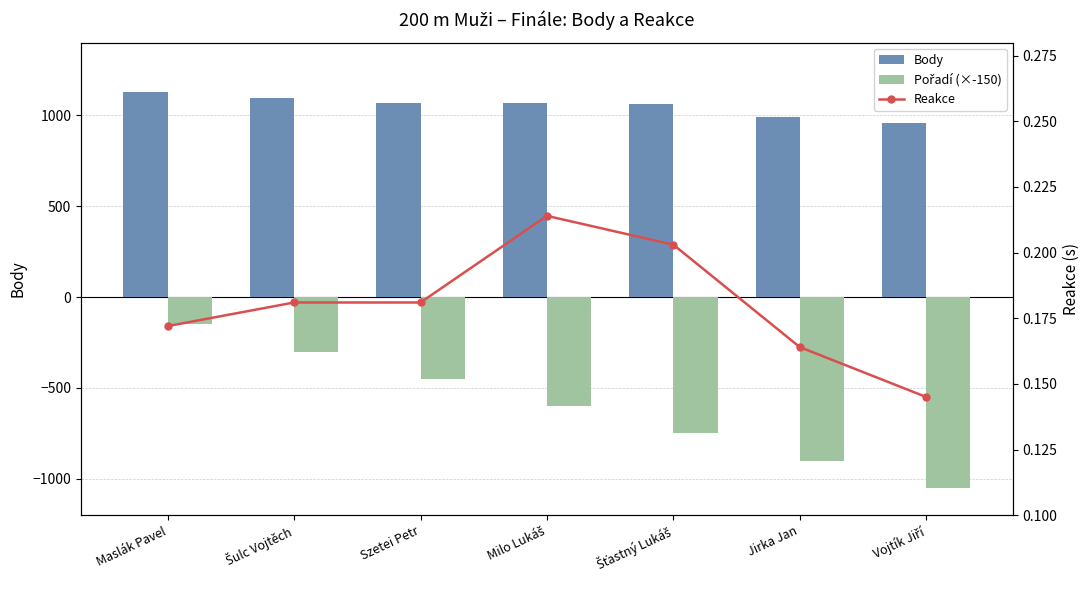

What is the label of the 7th bar from the right?

Maslák Pavel